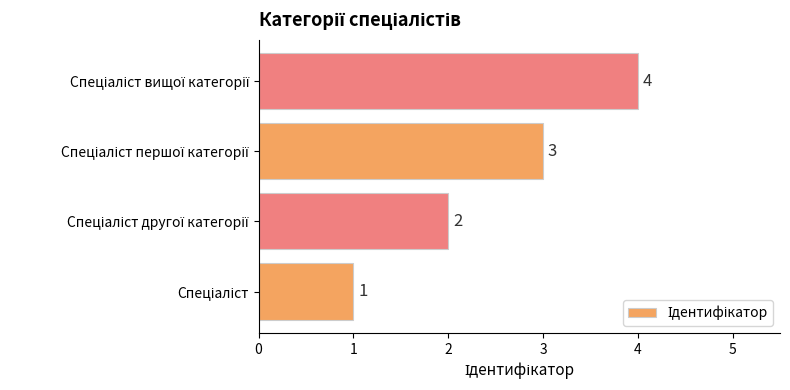

What is the difference between the maximum and second lowest values?

2